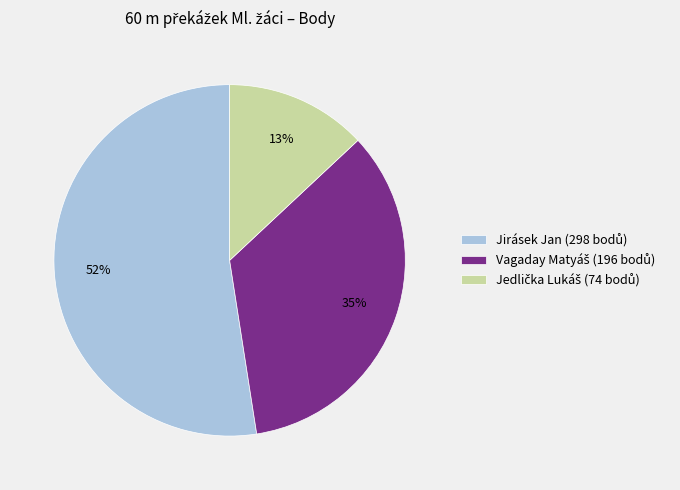

How many slices are in this pie chart?

3